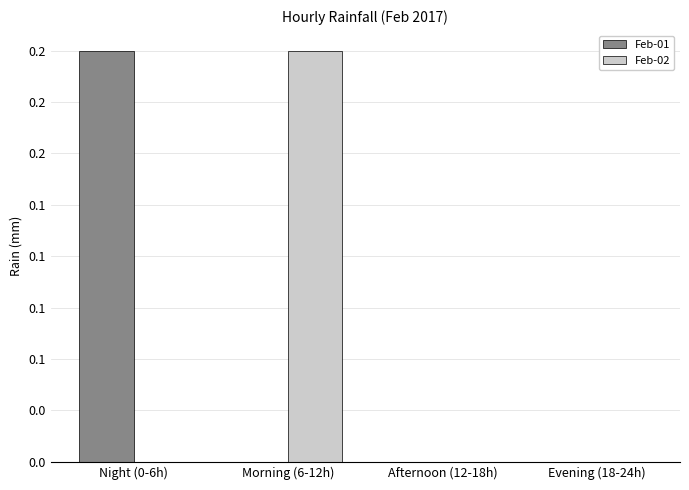

Are the bars grouped side by side (vs. stacked)?

Yes